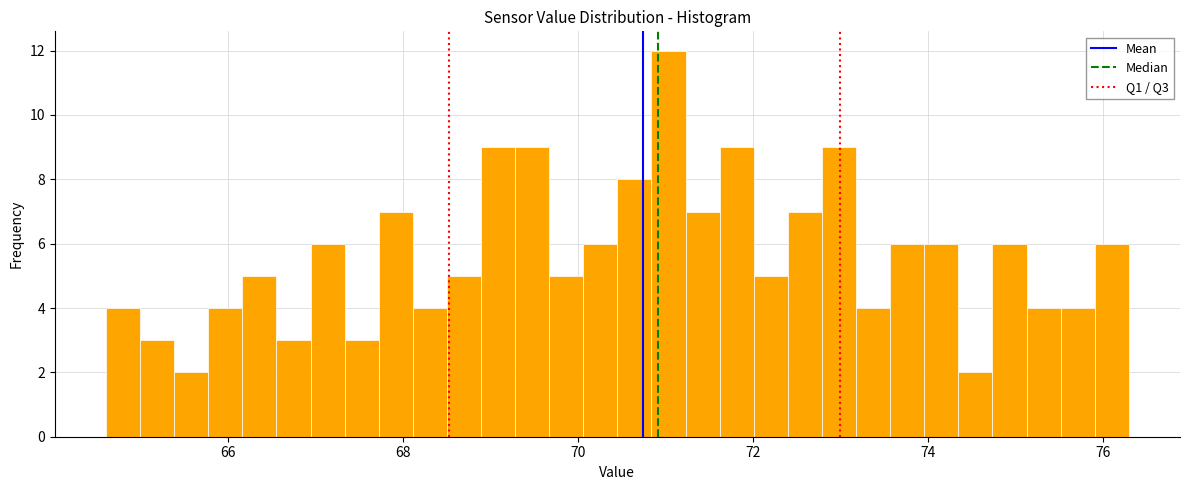

Around what value on the x-axis is the tallest bar? Give the approximate position of its centre, as read against the axis.

71.0